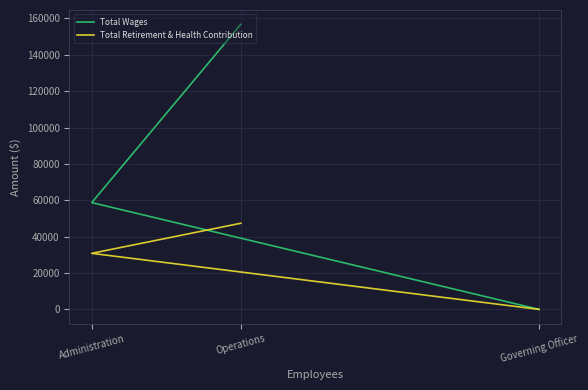

What is the total value across all series at Administration?

89568